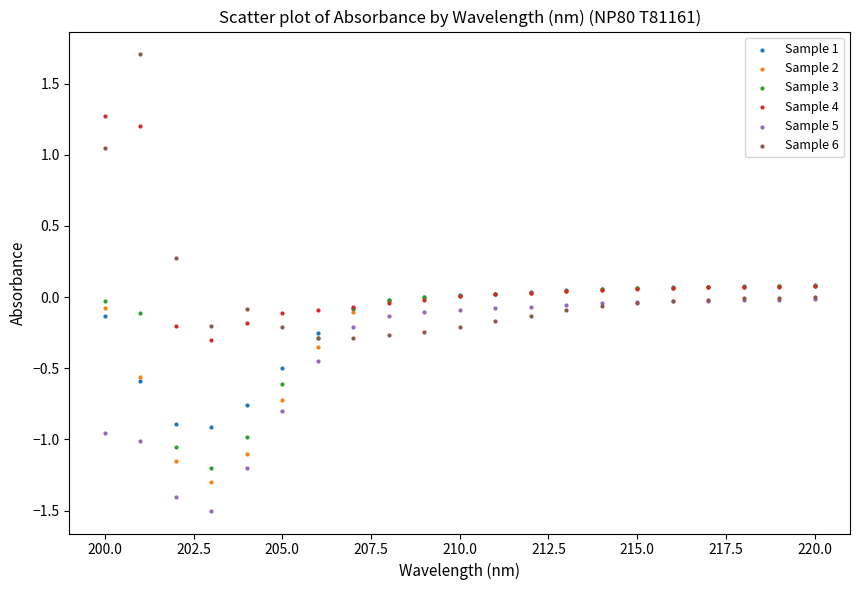

What are all the series names shown in the legend?

Sample 1, Sample 2, Sample 3, Sample 4, Sample 5, Sample 6